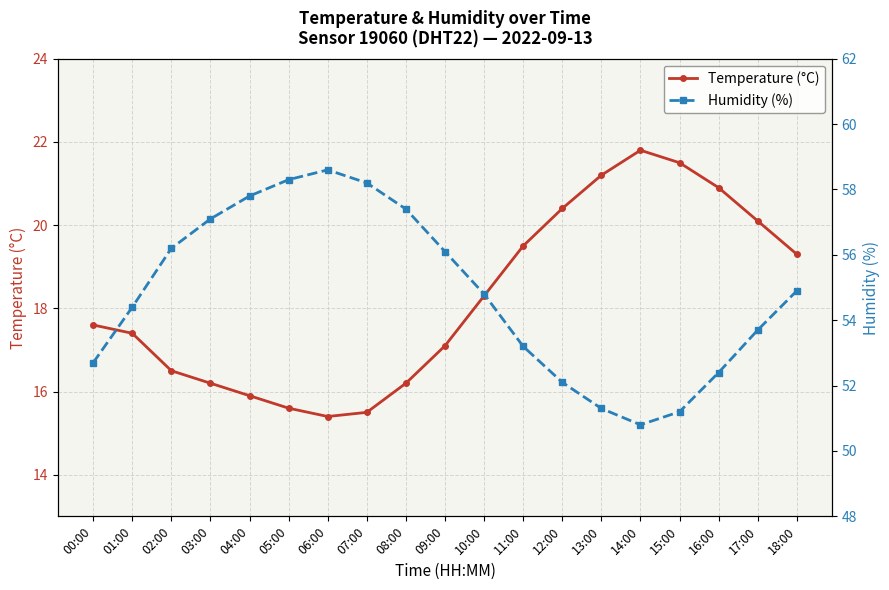

What is the sum of all Temperature (°C) values?

346.4